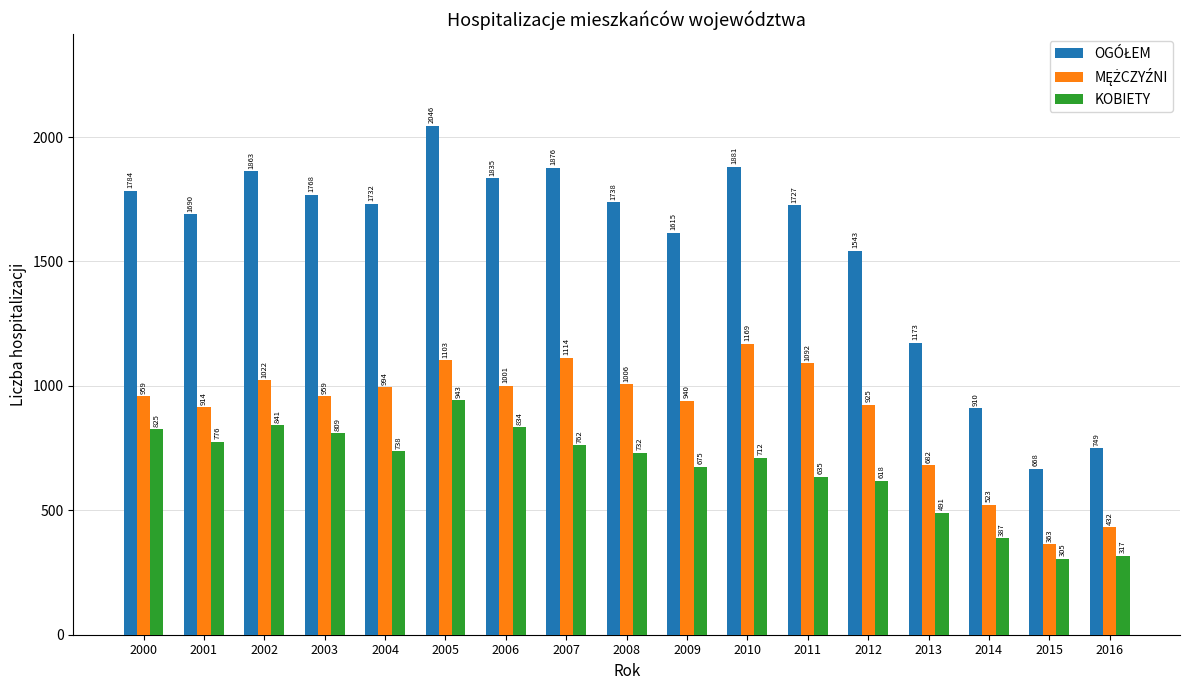

What is the spread (max minus min) of values at 2001?

914